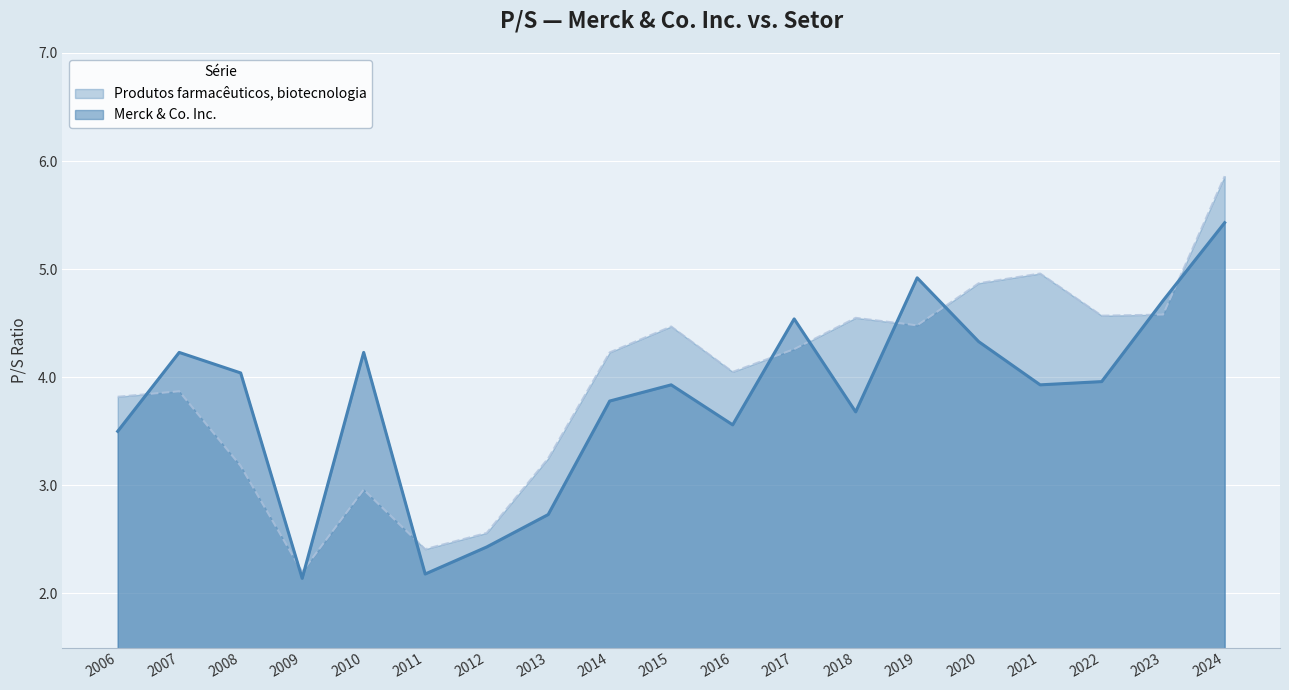

What is the sum of all Produtos farmacêuticos, biotecnologia values?

75.1